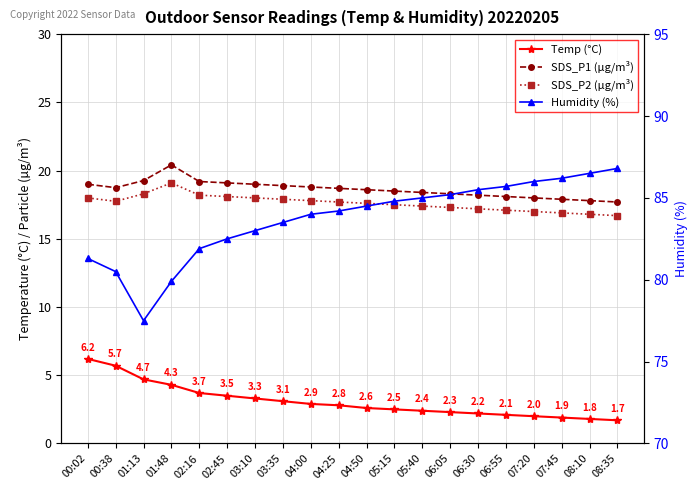

True or false: Temp (°C) and SDS_P1 (µg/m³) cross at least once.

False